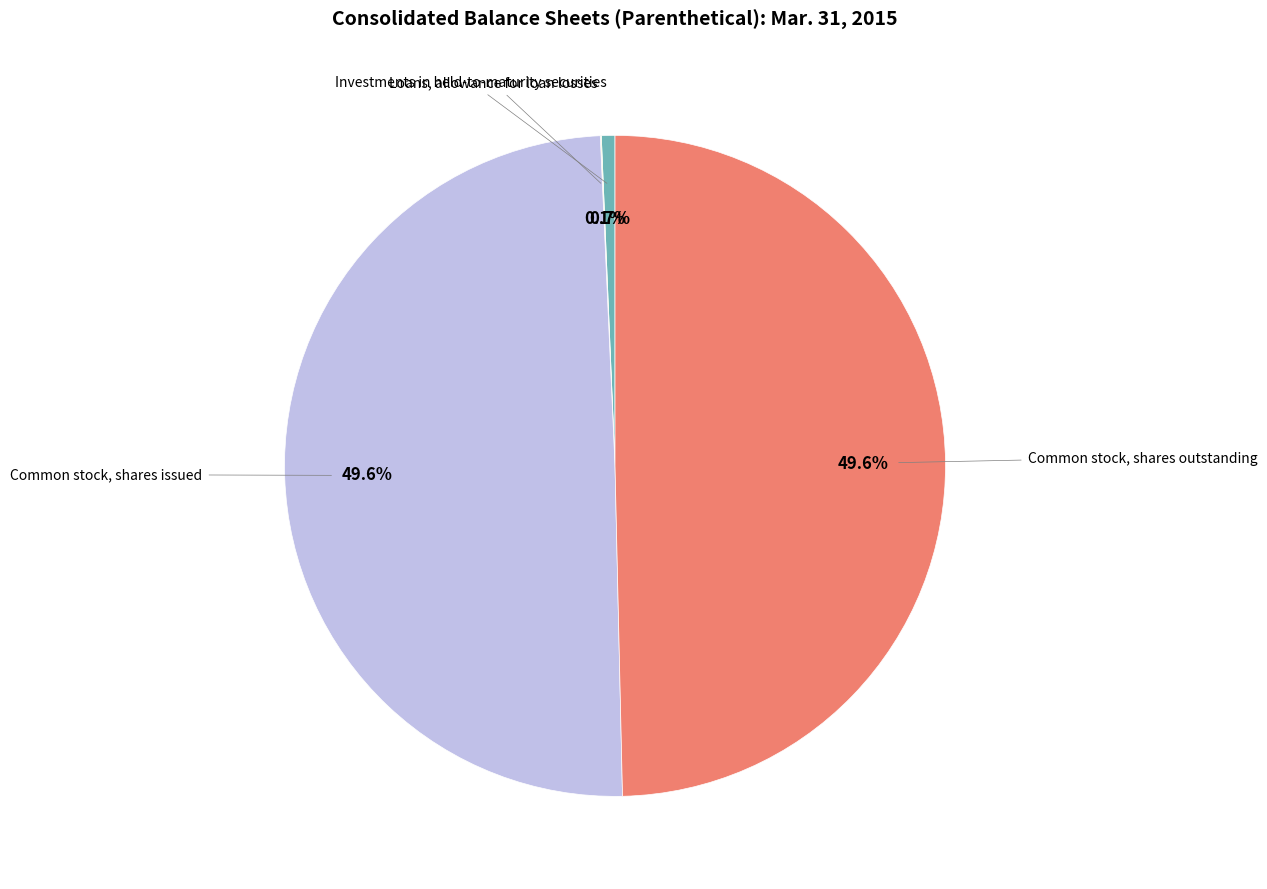

Is there a majority slice in this chart?

No